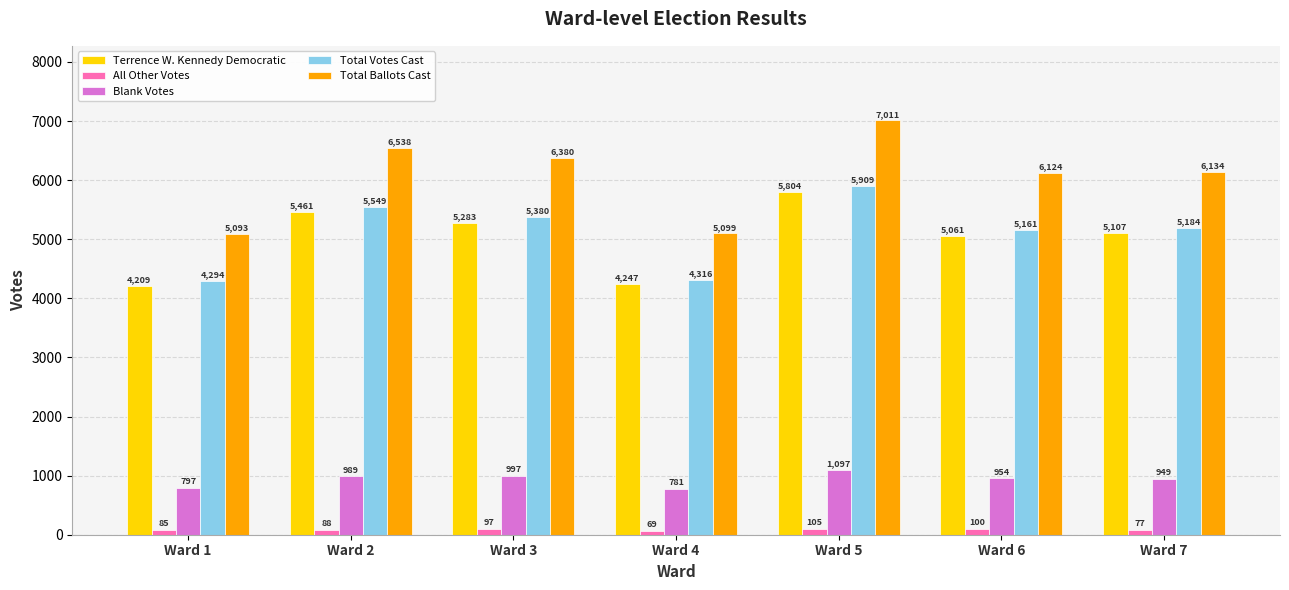

Where does the Total Ballots Cast series first go above 6134?

Ward 2